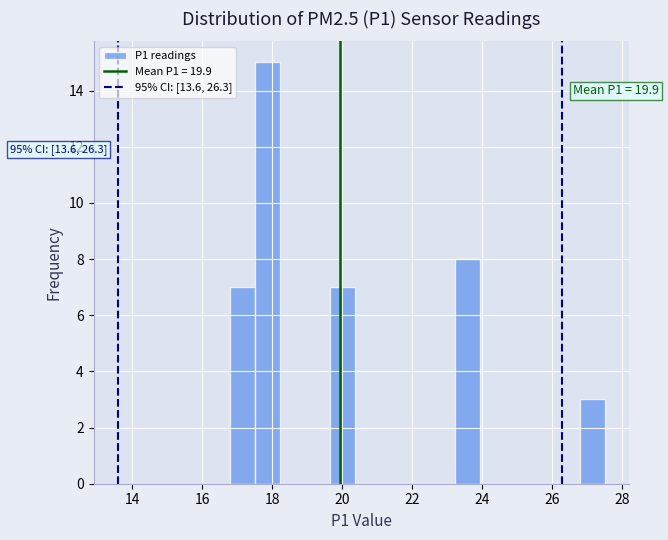

Around what value on the x-axis is the tallest bar? Give the approximate position of its centre, as read against the axis.

17.8